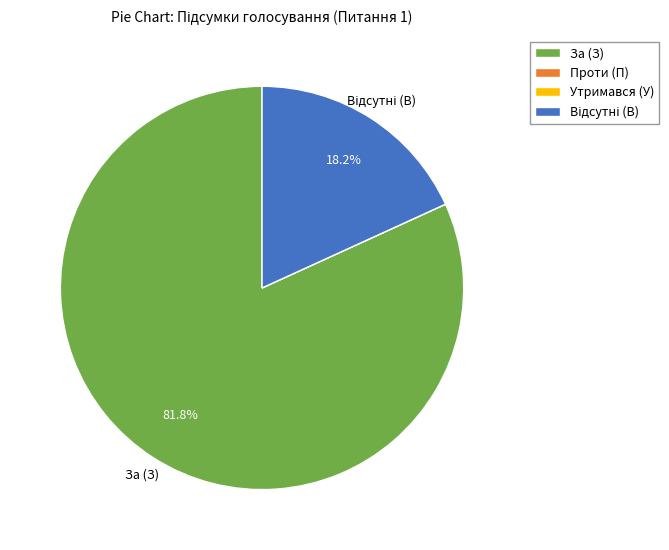

What is the largest slice in the pie chart?

За (З)